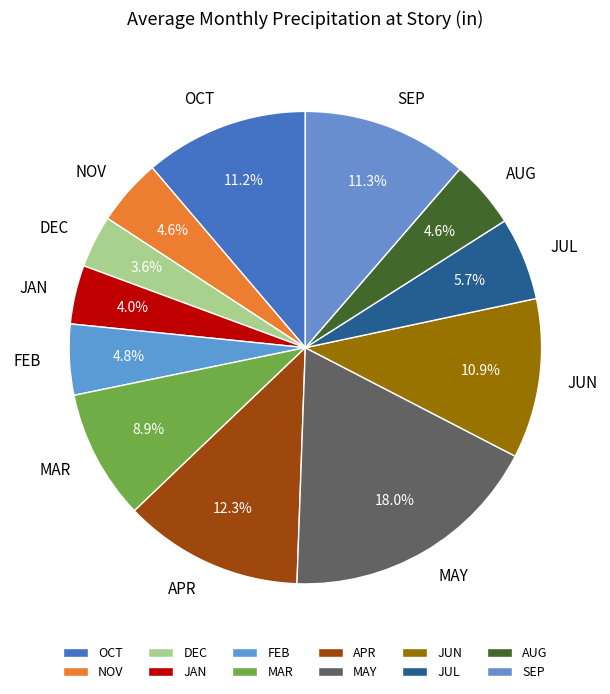

What percentage is the JUL slice, to the nearest percent?

6%